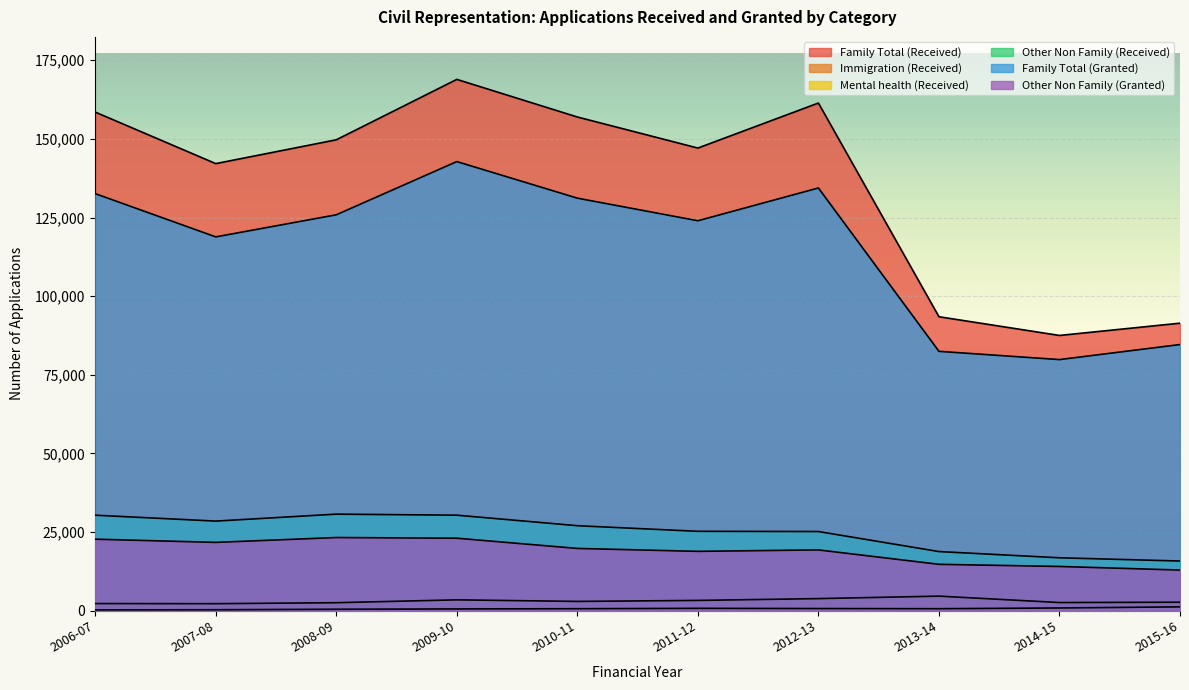

True or false: Immigration (Received) and Other Non Family (Granted) intersect in this chart.

False